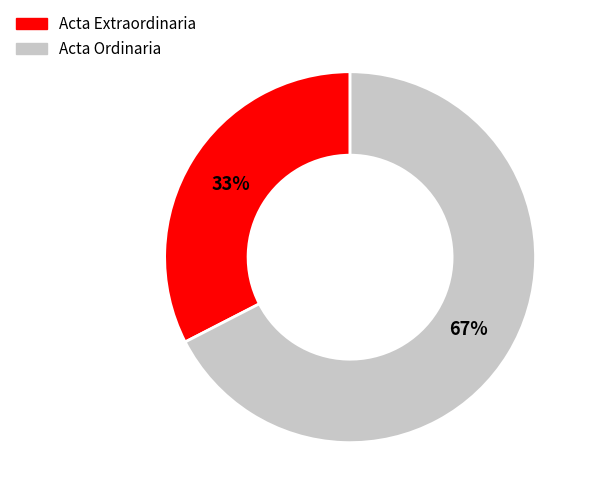

The Acta Extraordinaria slice represents 33% of the pie. True or false?

True